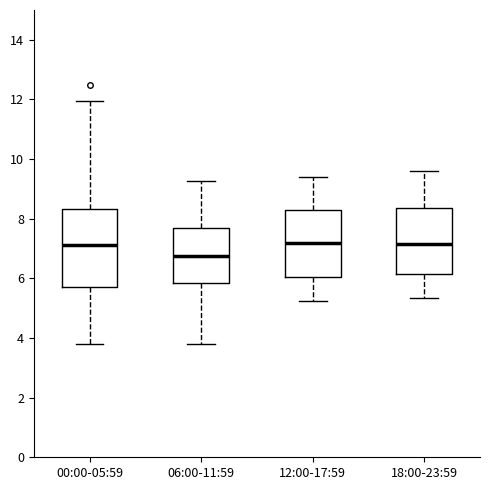

Where is the upper edge of the box for 18:00-23:59 on the y-axis? The values are not printed on the chart, so give them approximately, as read against the axis.

8.4